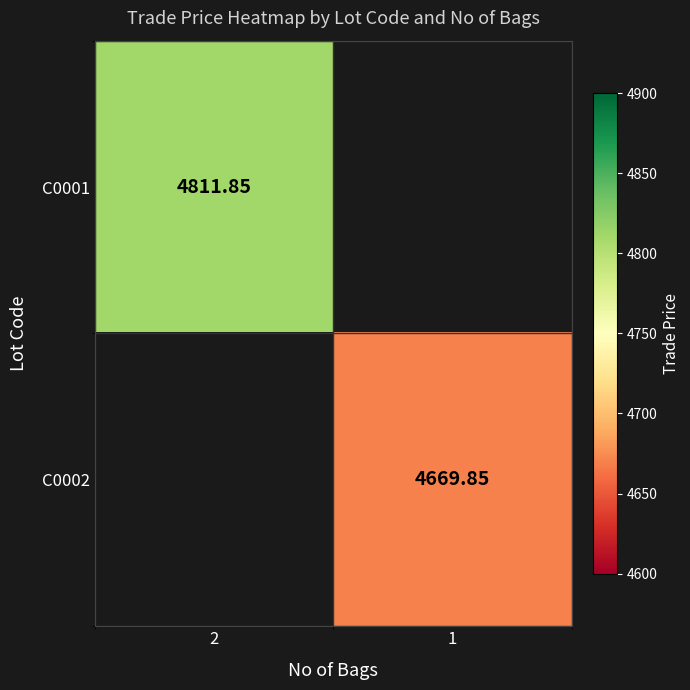

Which series has the widest spread of values?

C0001